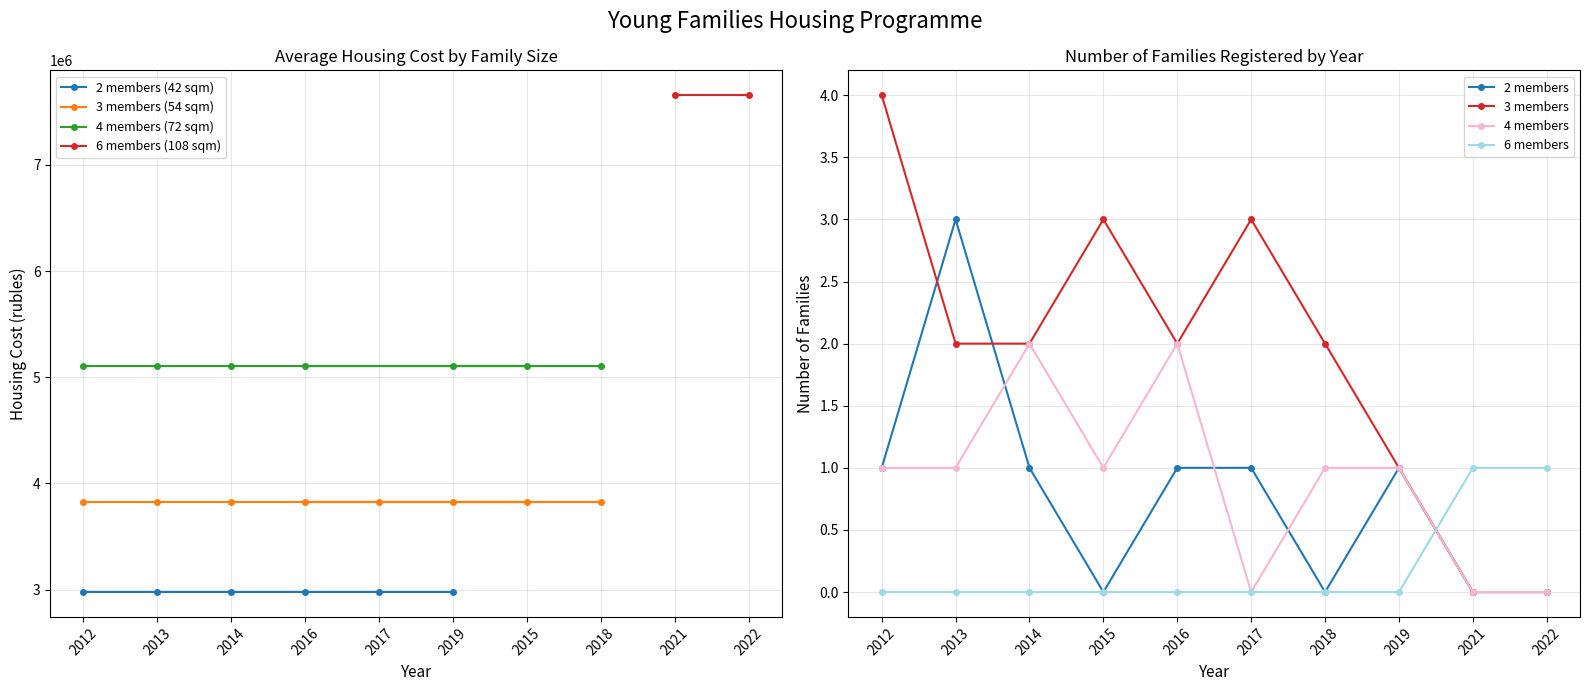

What is the value of the 2 members (42 sqm) point at the 4th from the left?

2977506